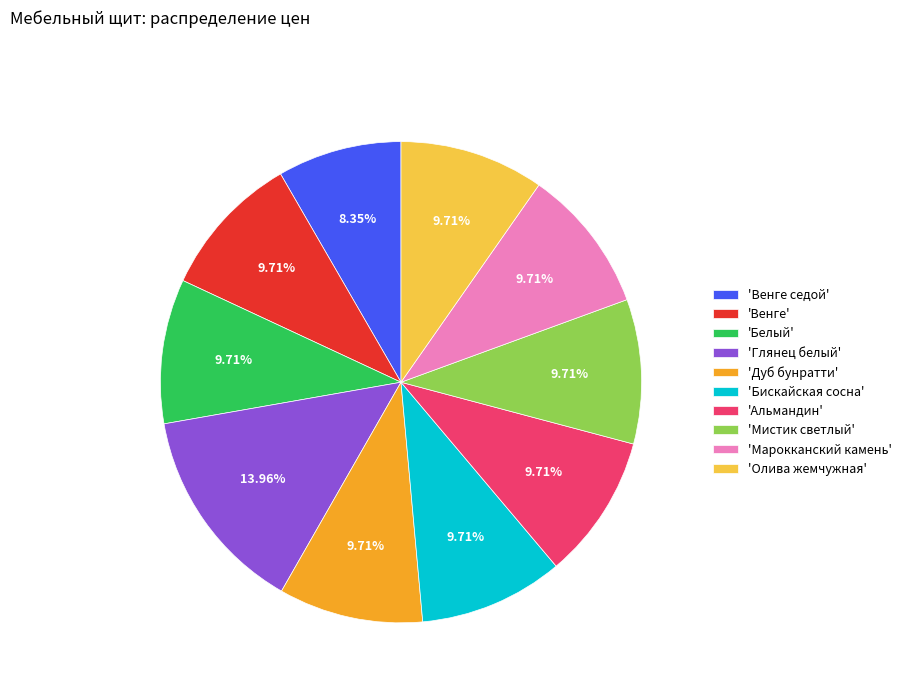

Which slice is the largest?

'Глянец белый'